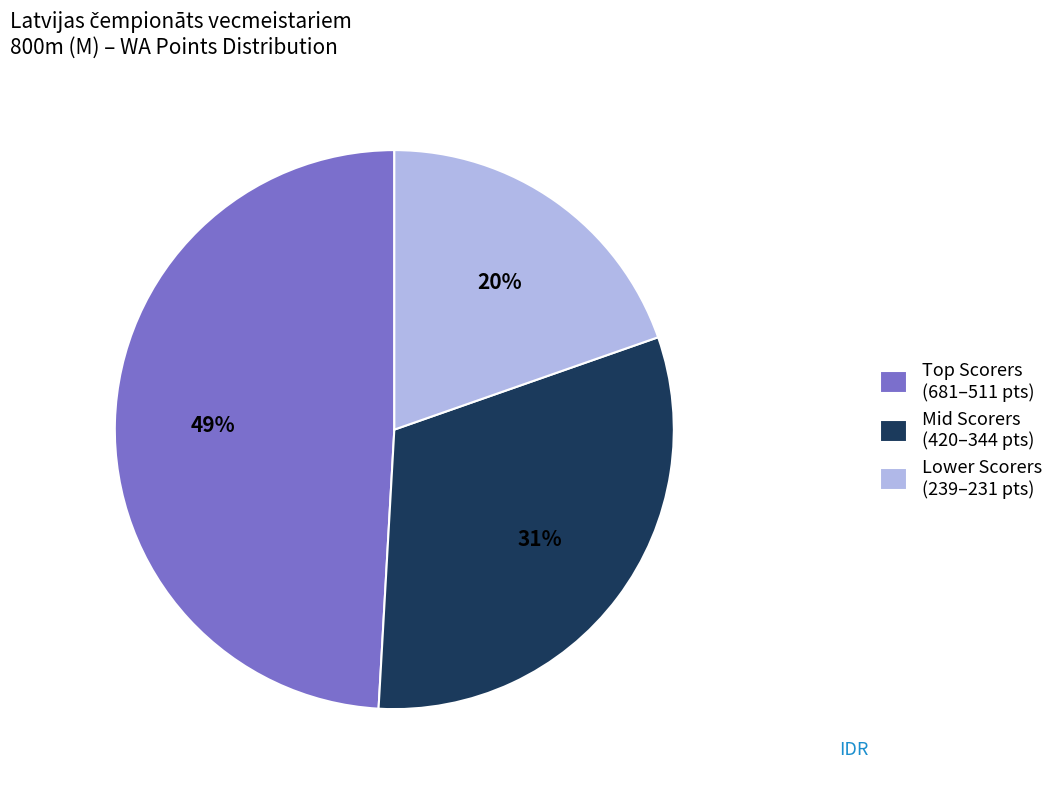

Is there a majority slice in this chart?

No